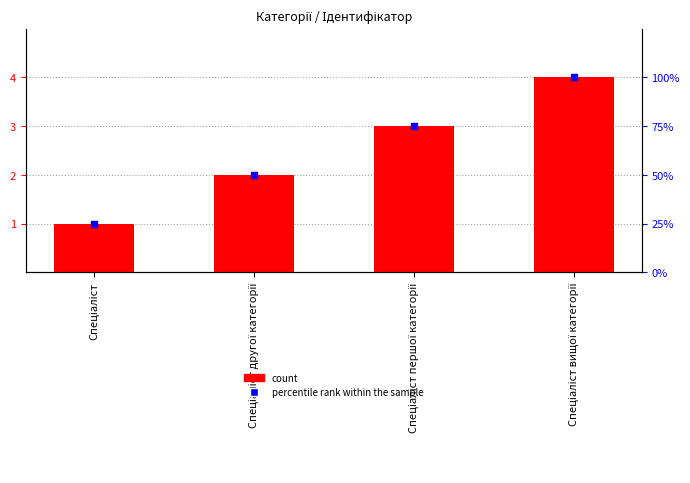

Which series reaches the maximum Y coordinate?

percentile rank within the sample